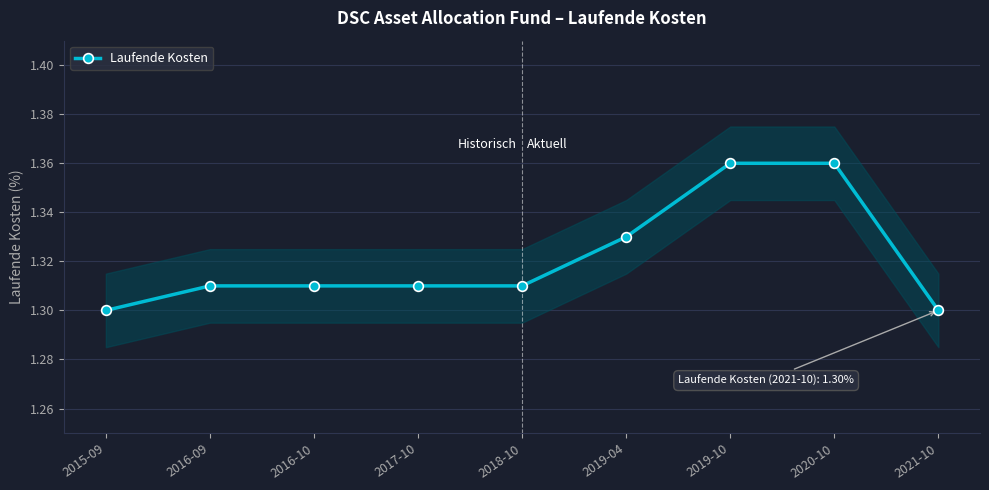

Is it true that the value at 2019-10 is 1.4?

True